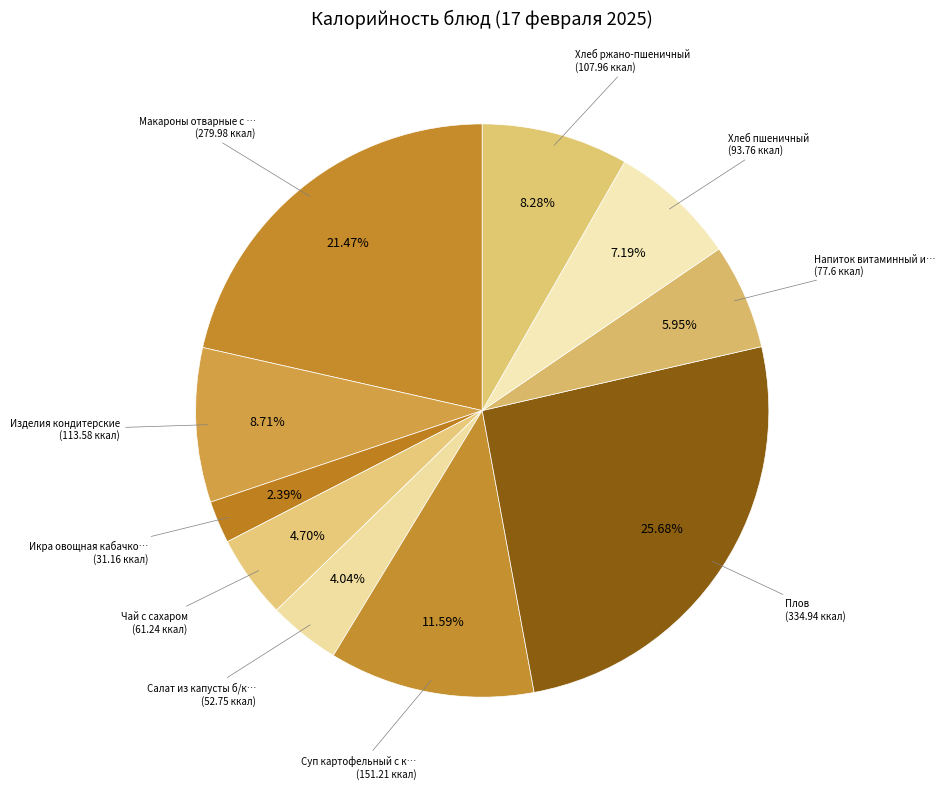

How many segments does this pie chart have?

10